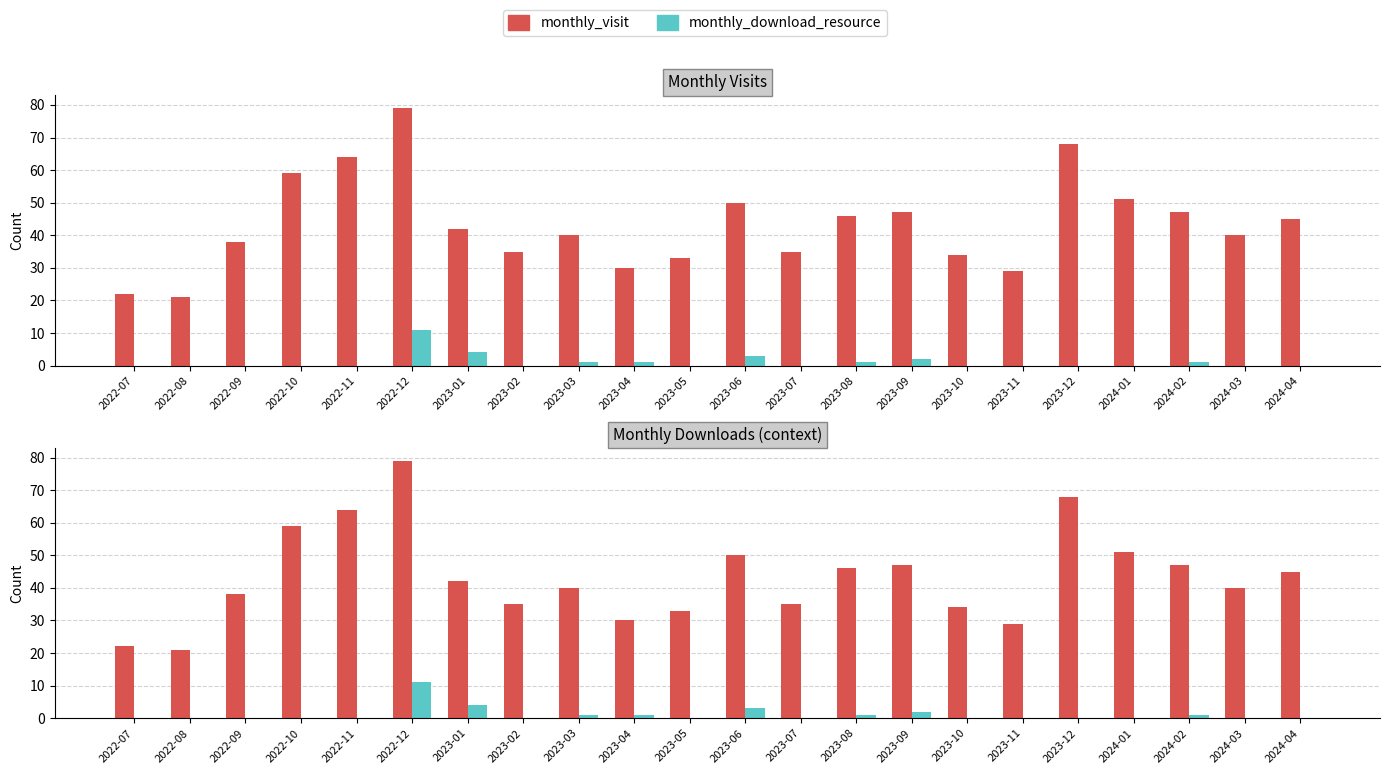

Is the value of monthly_visit at 2023-09 greater than the value of monthly_download_resource at 2023-06?

Yes